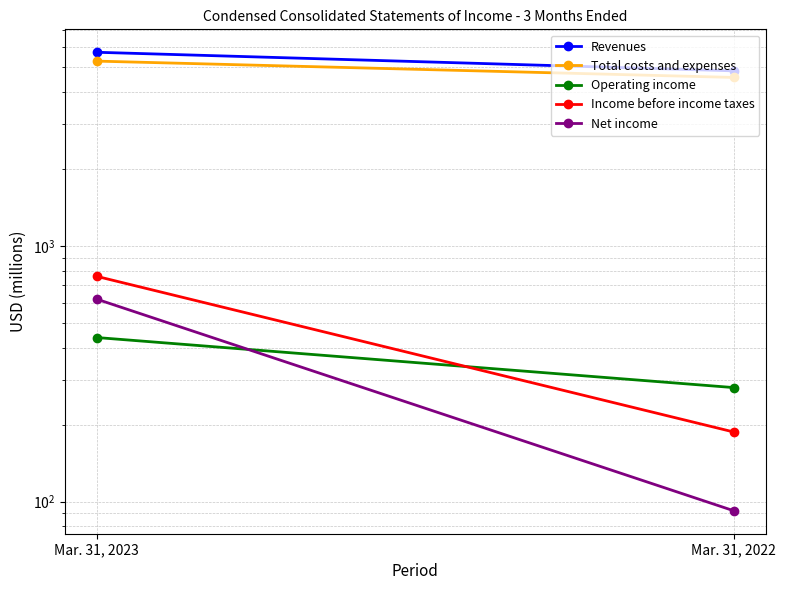

The value of Net income at Mar. 31, 2023 is 619. True or false?

True